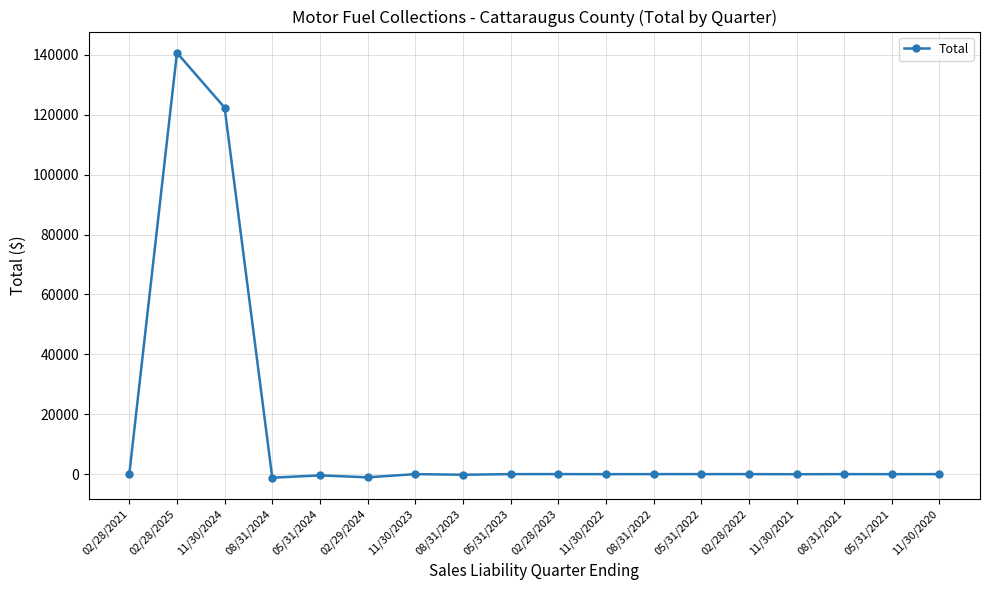

What is the average value?

14454.4